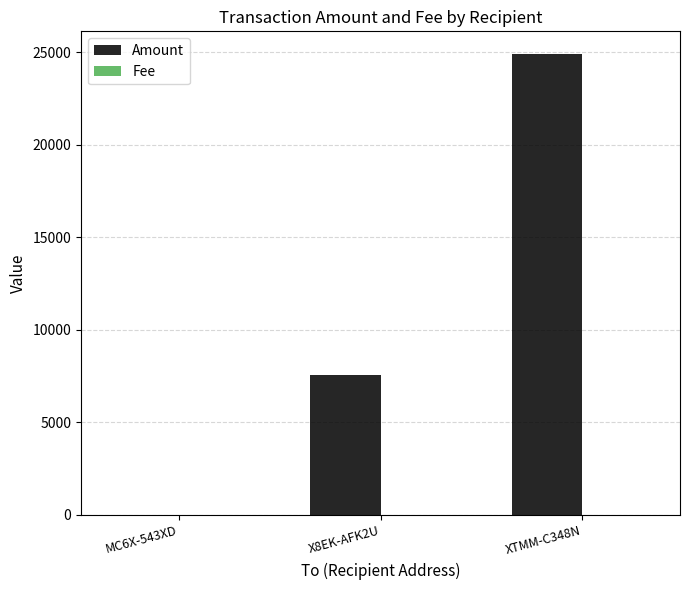

Are the bars grouped side by side (vs. stacked)?

Yes